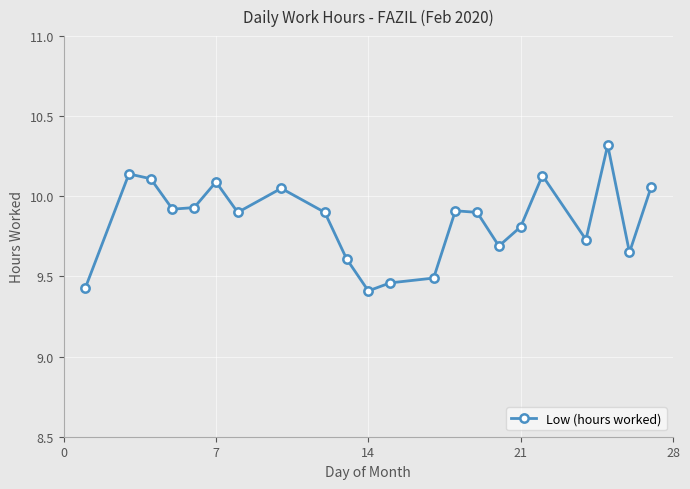

Does the chart display data point markers on the line(s)?

Yes